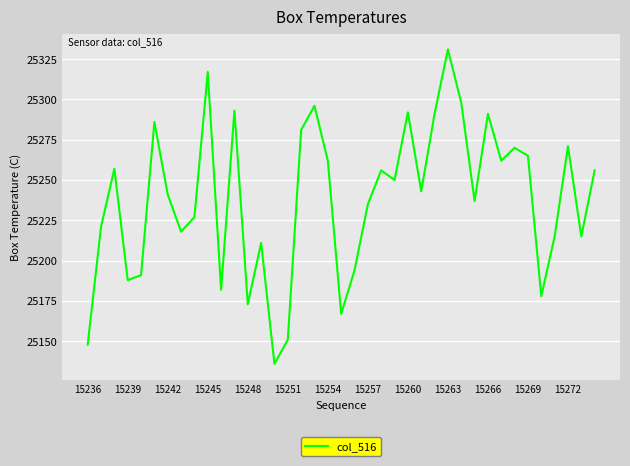

What is the minimum value shown in the chart?

25136